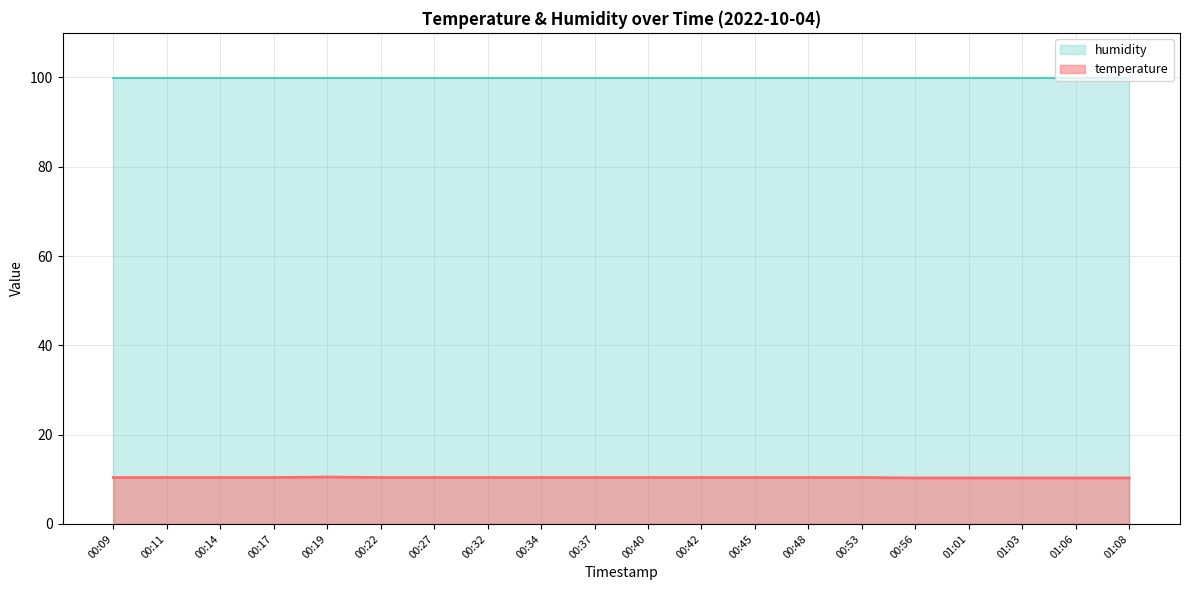

Approximately how many times larger is the value at 01:06 compared to 01:01?

1.0